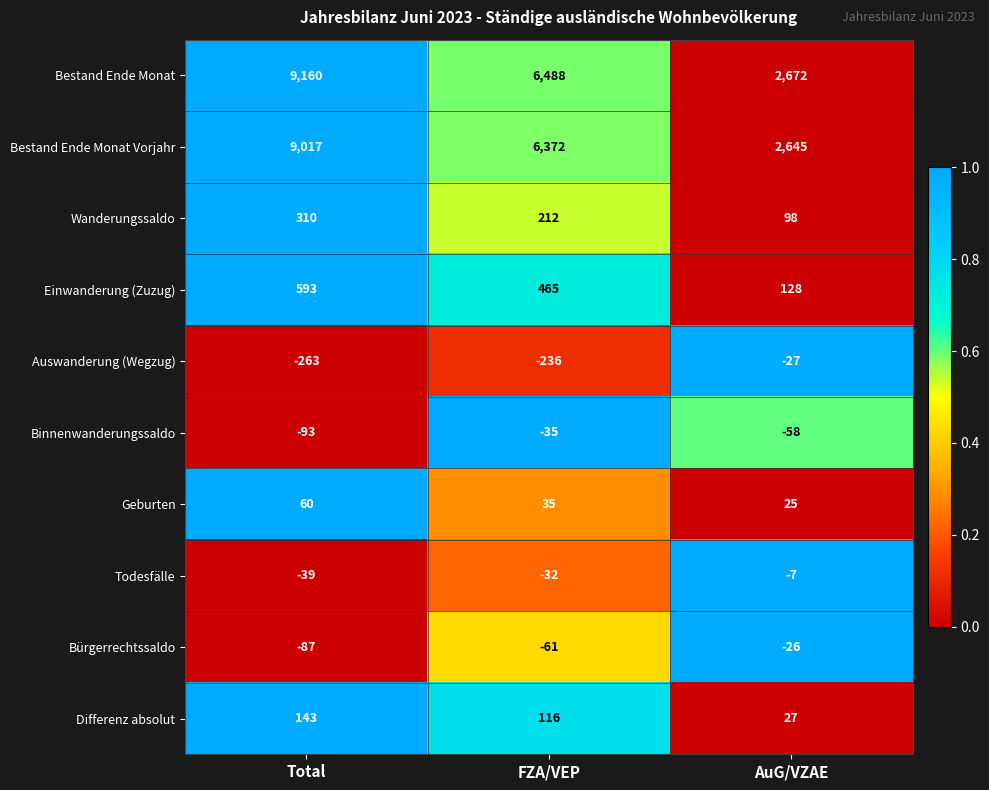

List the series in order of their peak value, highest first.

Bestand Ende Monat, Bestand Ende Monat Vorjahr, Einwanderung (Zuzug), Wanderungssaldo, Differenz absolut, Geburten, Todesfälle, Bürgerrechtssaldo, Auswanderung (Wegzug), Binnenwanderungssaldo